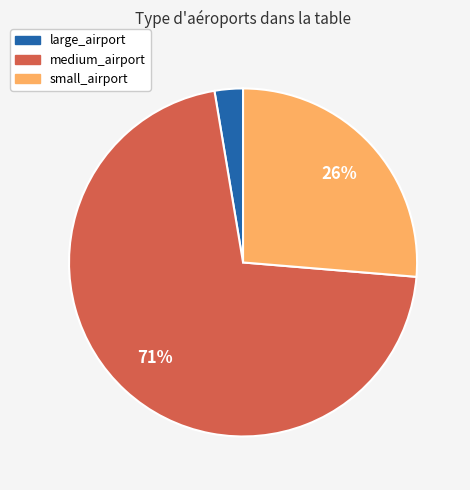

Is it true that small_airport is 32% of the pie?

False